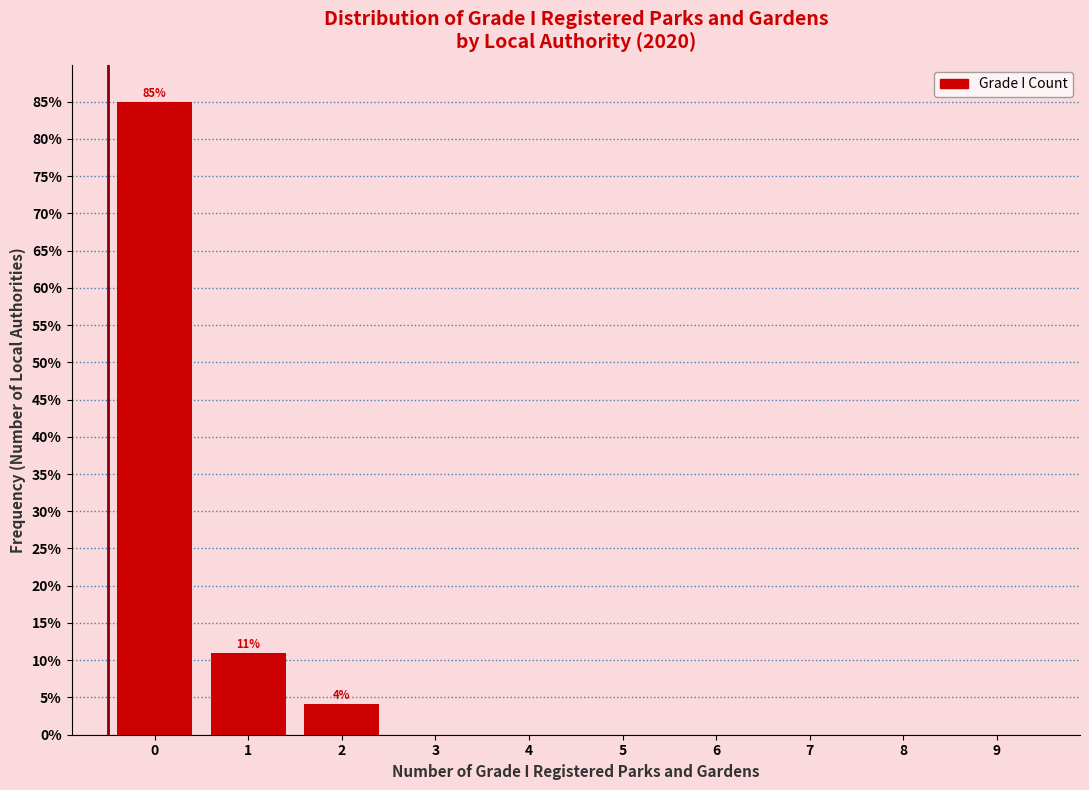

Reading left to right, what are all the values shown in this chart?

0=84.9	1=11.0	2=4.1	3=0.0	4=0.0	5=0.0	6=0.0	7=0.0	8=0.0	9=0.0